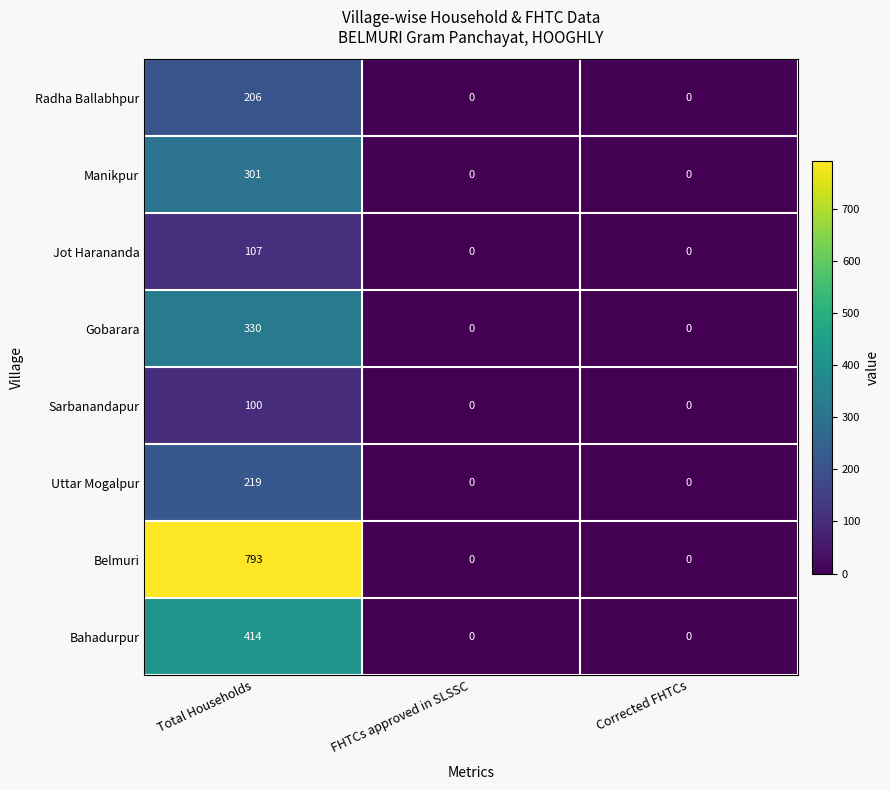

Read the Manikpur value at Total Households, to the nearest 50.

300